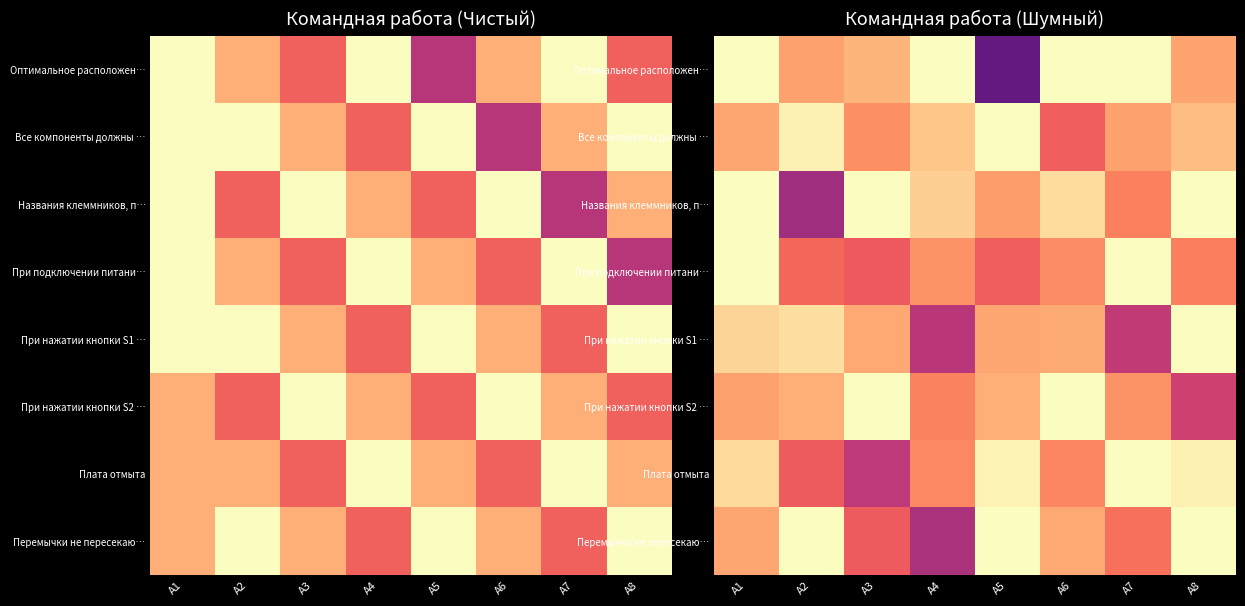

Is it true that Плата отмыта equals 0.2 at A5?

False